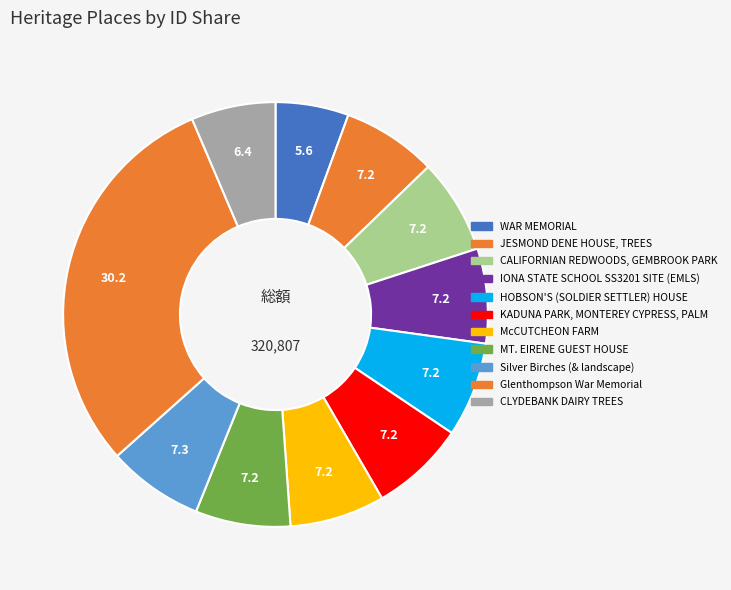

To the nearest percent, what portion does McCUTCHEON FARM represent?

7%